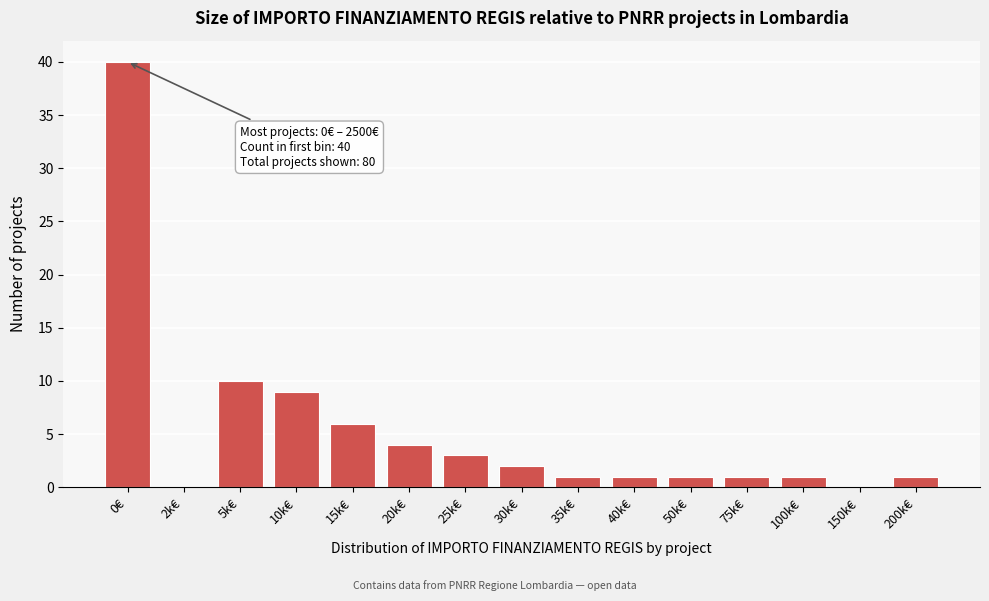

Reading right to left, transcribe all the data shown in this chart.

200k€=1	150k€=0	100k€=1	75k€=1	50k€=1	40k€=1	35k€=1	30k€=2	25k€=3	20k€=4	15k€=6	10k€=9	5k€=10	2k€=0	0€=40